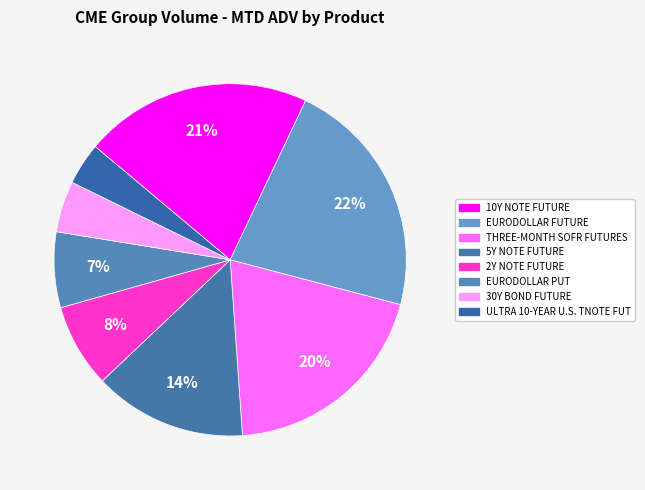

What is the ratio of the value at 30Y BOND FUTURE to the value at 10Y NOTE FUTURE?

0.2